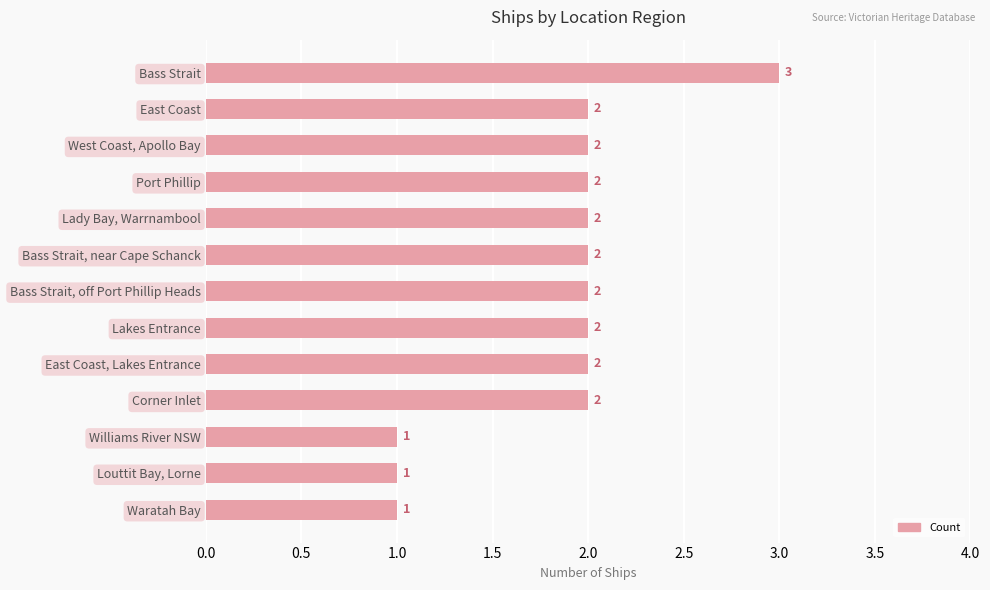

Count the number of categories in the chart.

13